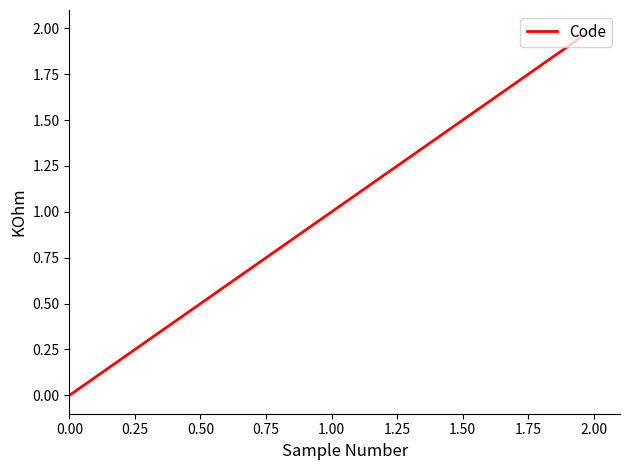

Reading left to right, transcribe all the data shown in this chart.

0	1	2